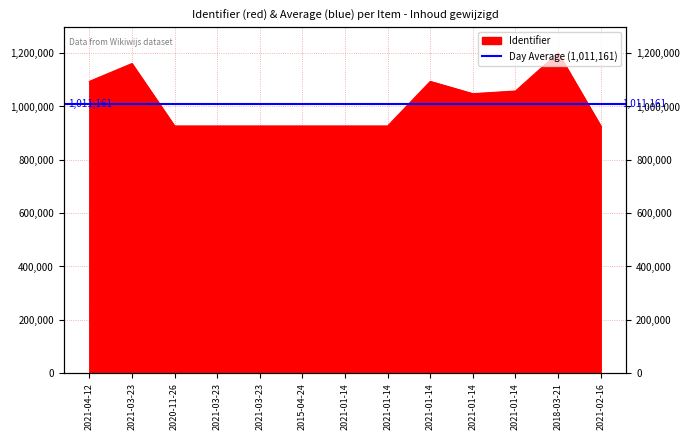

Rank the categories by value from highest to lowest.

2018-03-21, 2021-03-23, 2021-01-14, 2021-04-12, 2021-01-14, 2021-01-14, 2021-02-16, 2021-01-14, 2021-01-14, 2015-04-24, 2021-03-23, 2021-03-23, 2020-11-26